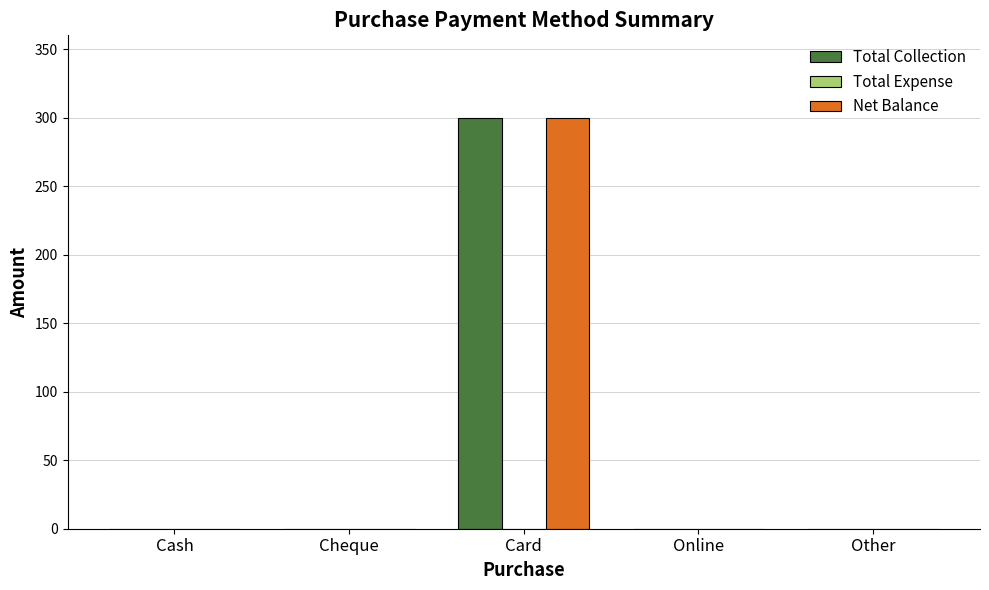

At which category is the sum across all series the highest?

Card